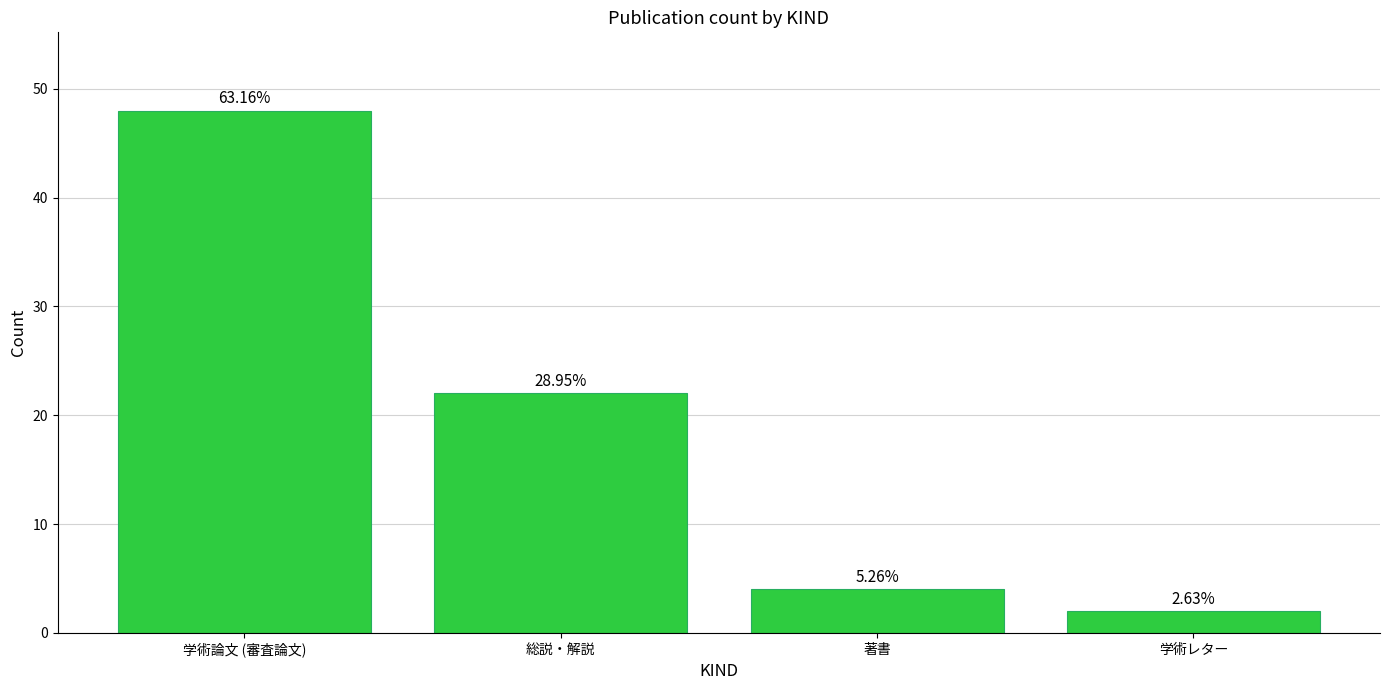

How many bars are there in total?

4